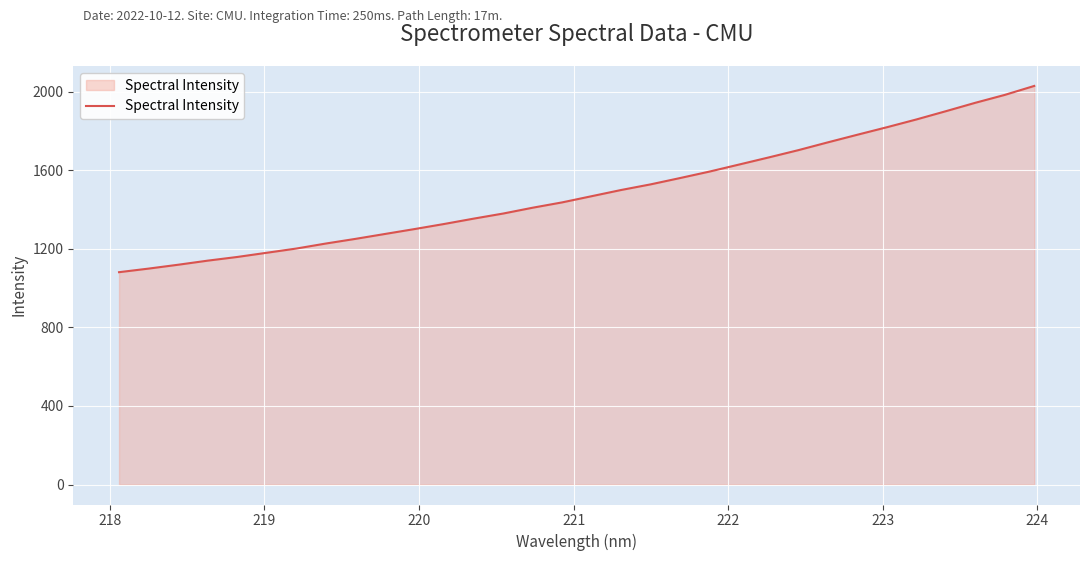

What is the smallest value displayed?

1080.7